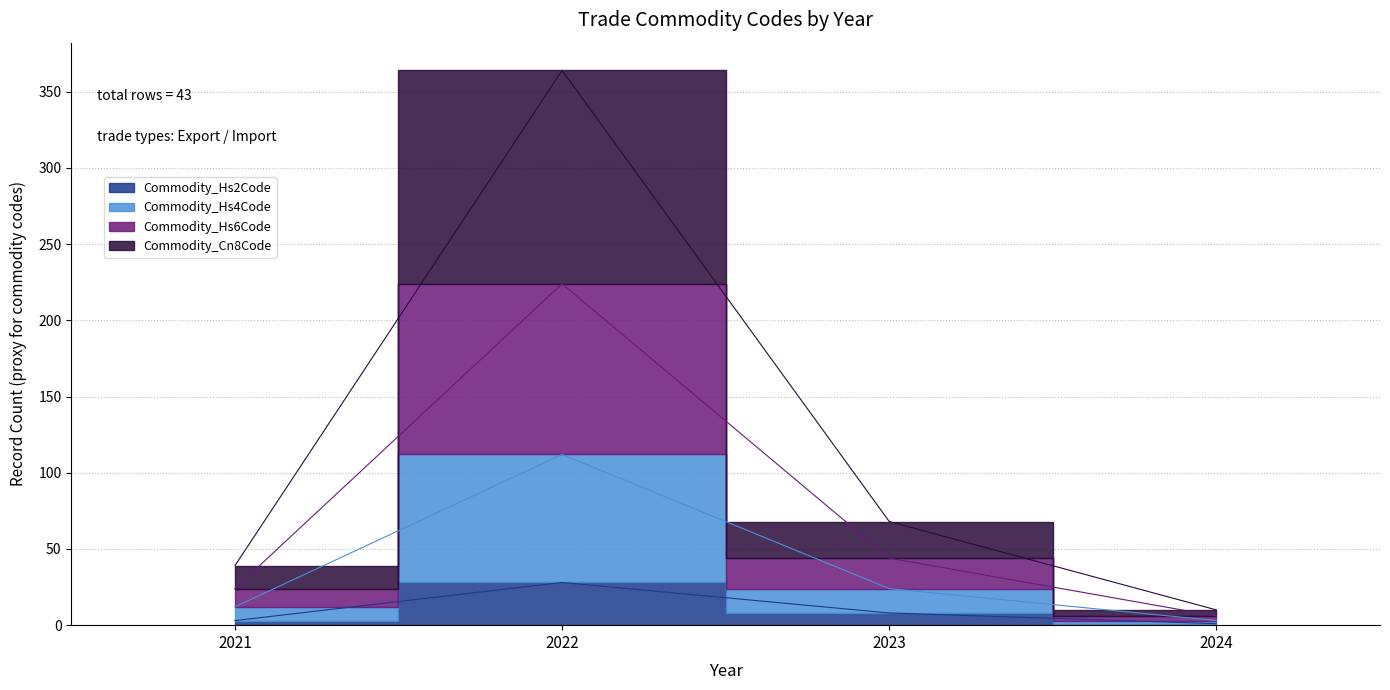

Is the value of Commodity_Hs6Code at 2022 greater than the value of Commodity_Hs4Code at 2023?

Yes